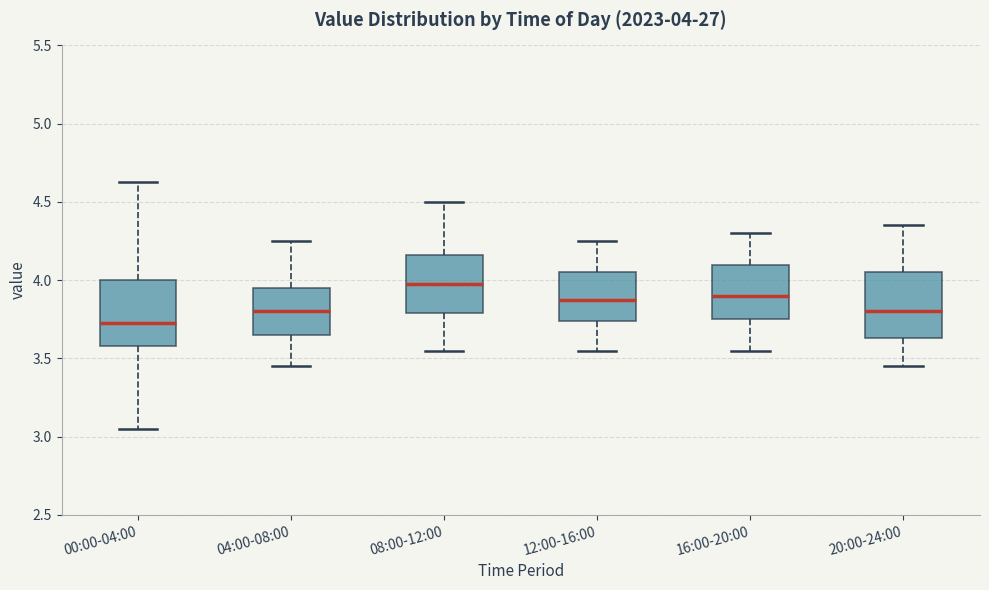

Which box's median line is the lowest?

00:00-04:00